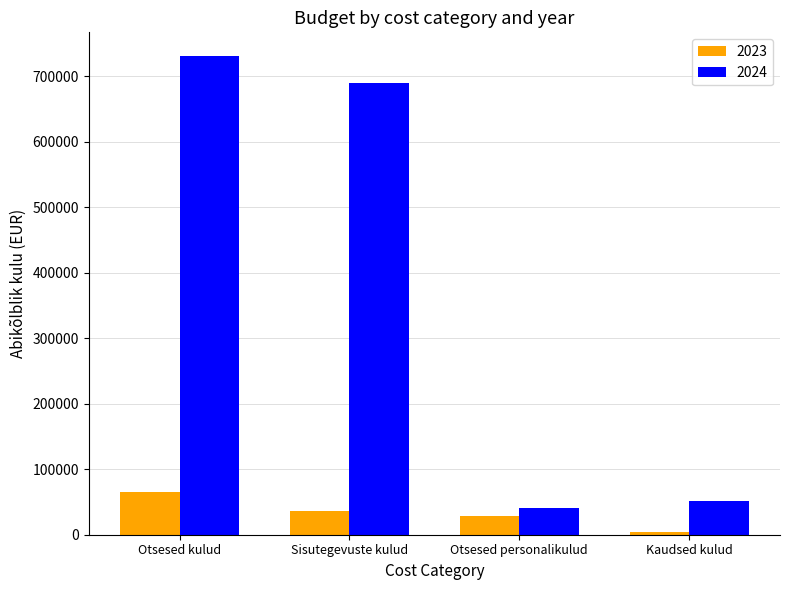

The 2024 series shows 358710.6 at Sisutegevuste kulud. True or false?

False